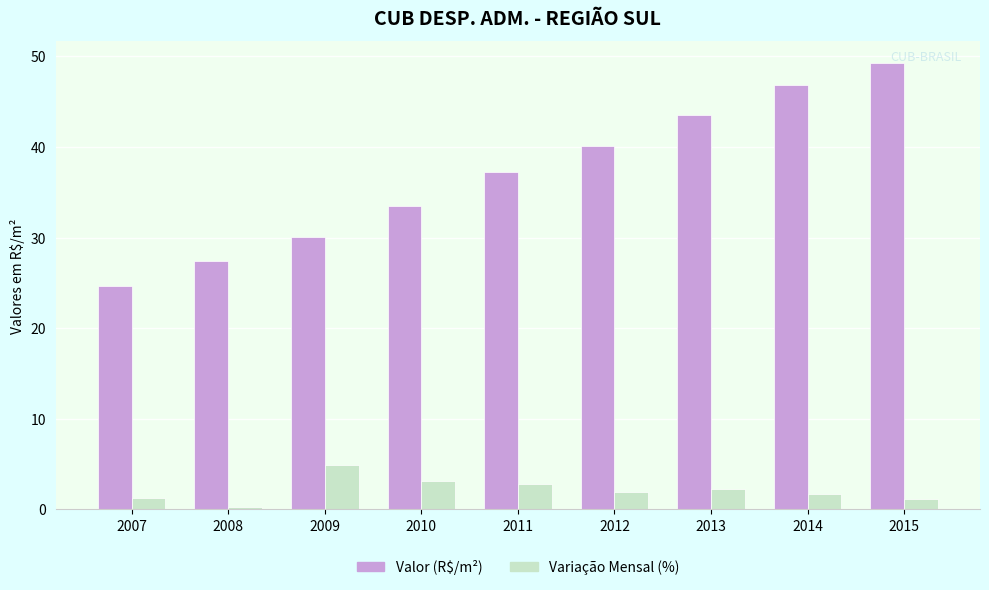

Is it true that Valor (R$/m²) equals 46.8 at 2014?

True